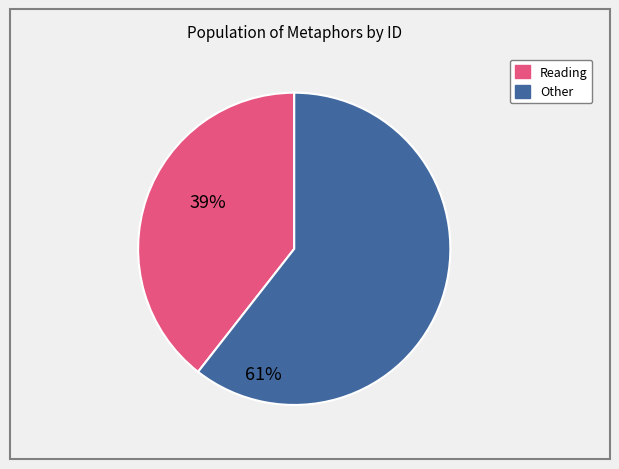

How many segments does this pie chart have?

2